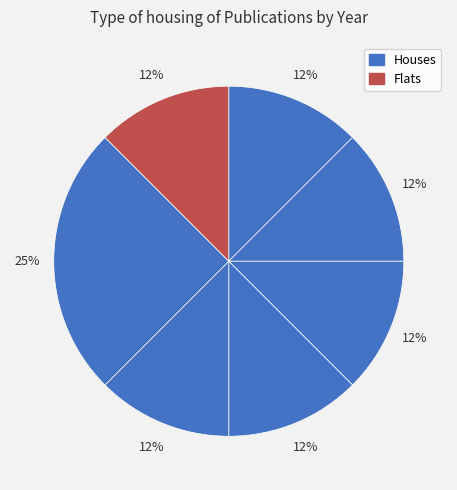

Count the number of slices in the pie.

7